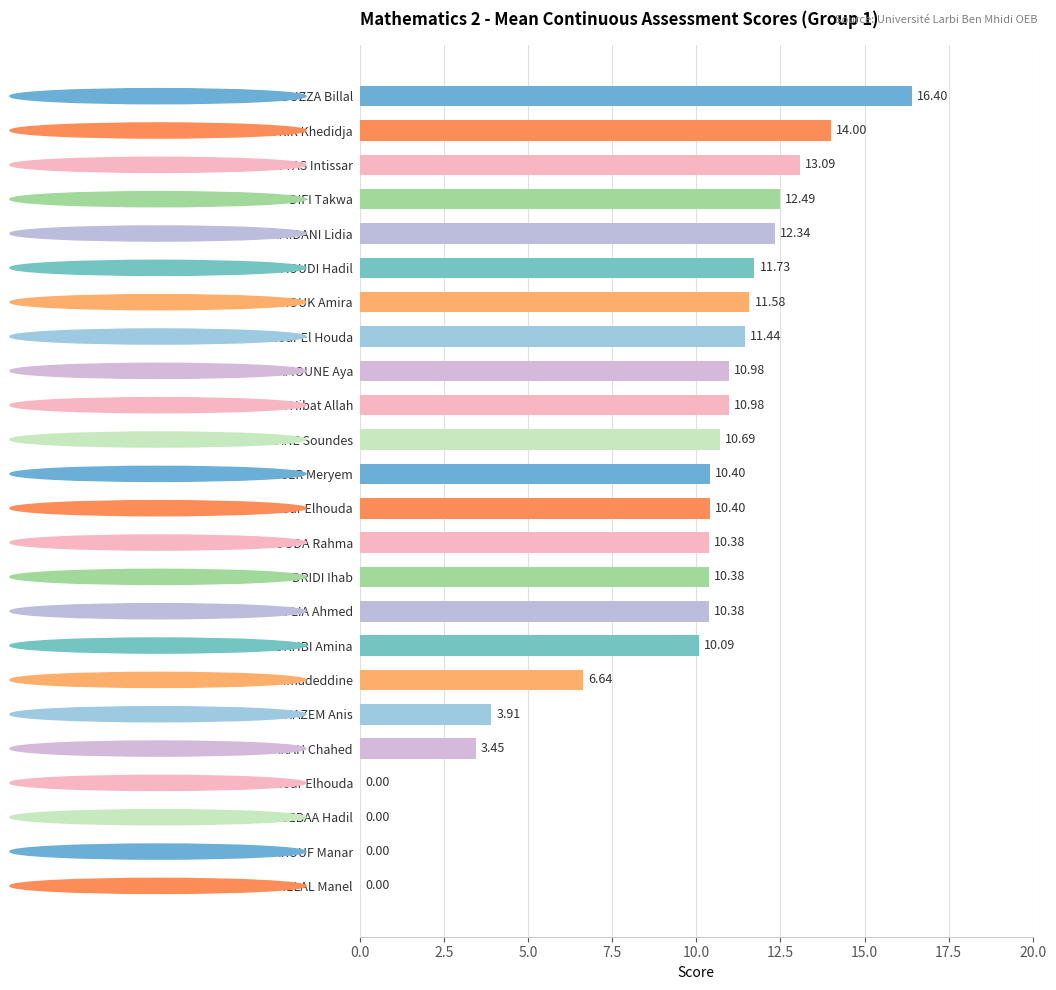

What is the sum of the values at HELAL Manel and GHODBANE Soundes?

10.7